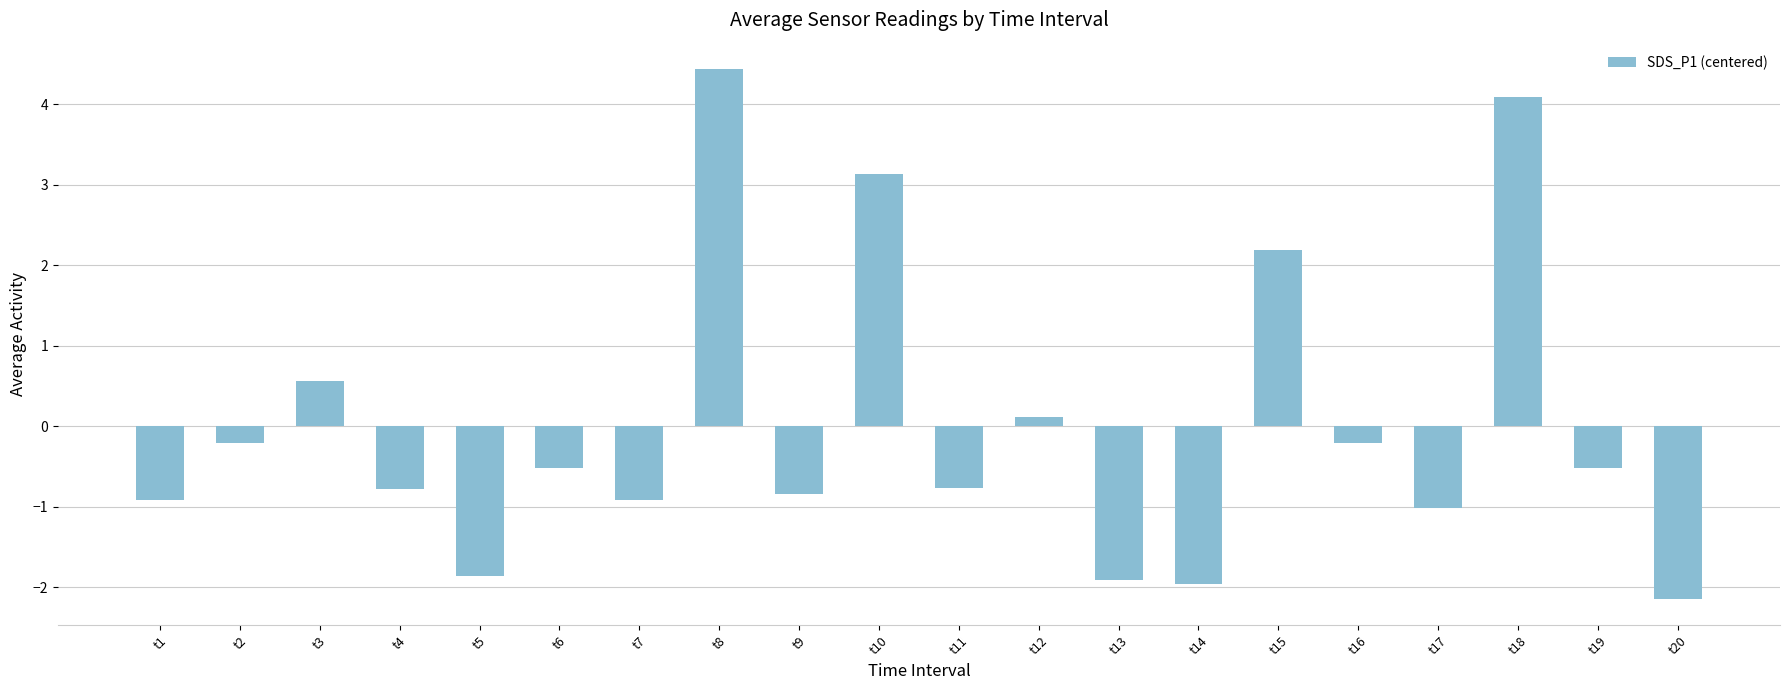

What is the value of the 20th bar from the left?

-2.1